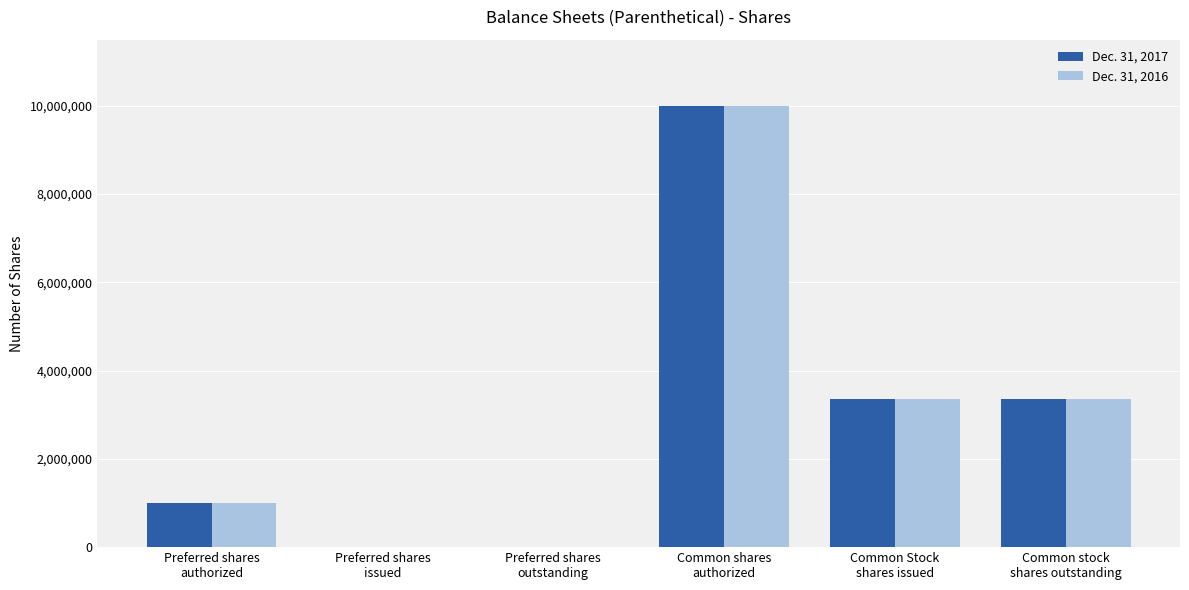

Reading left to right, list all the values displayed in this chart.

Dec. 31, 2017: 1000000	0	0	10000000	3359055	3359055
Dec. 31, 2016: 1000000	0	0	10000000	3359055	3359055